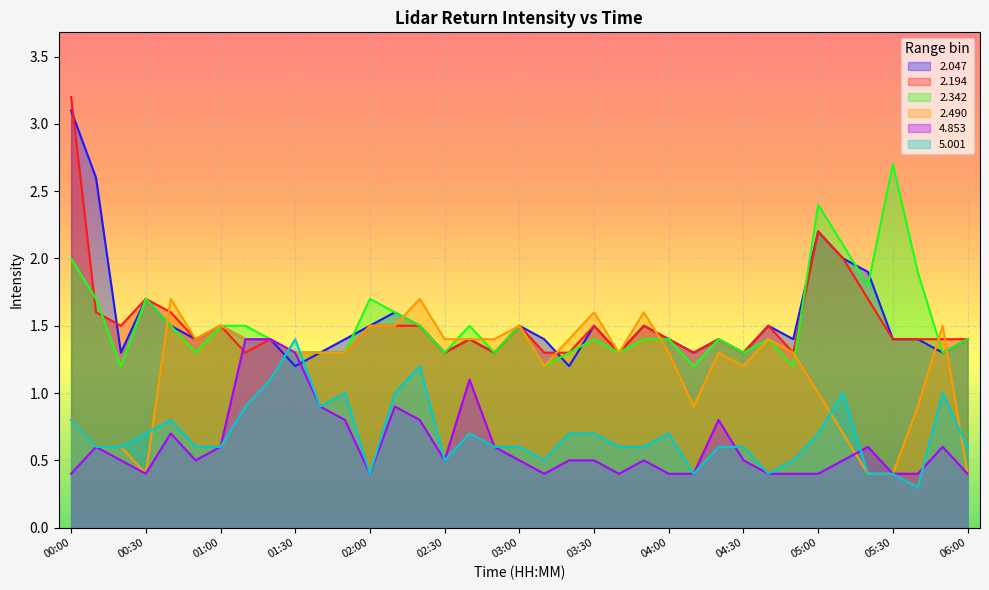

What is the label of the 19th point from the left?

03:00